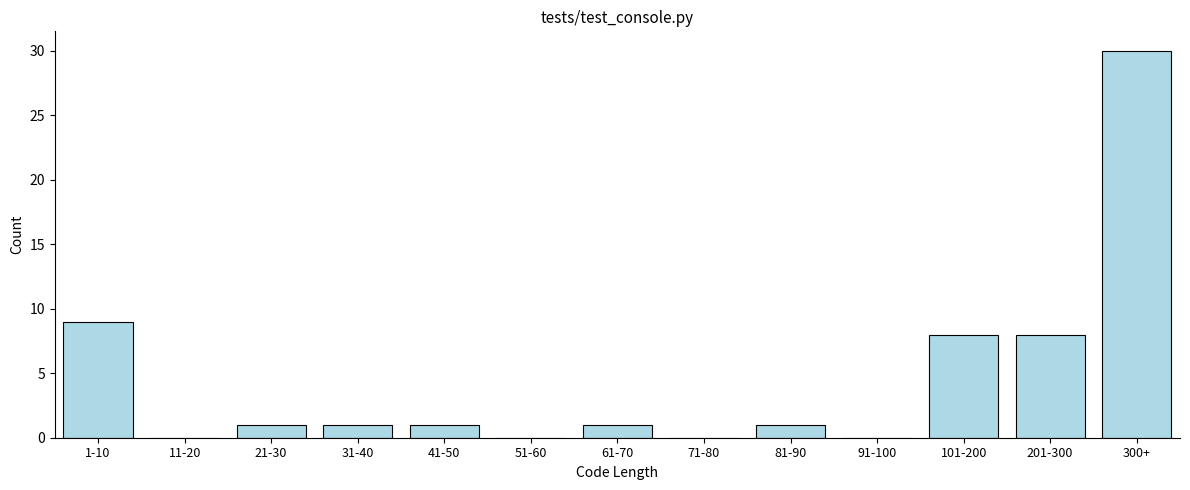

Reading left to right, extract all data points from this chart.

1-10=9	11-20=0	21-30=1	31-40=1	41-50=1	51-60=0	61-70=1	71-80=0	81-90=1	91-100=0	101-200=8	201-300=8	300+=30